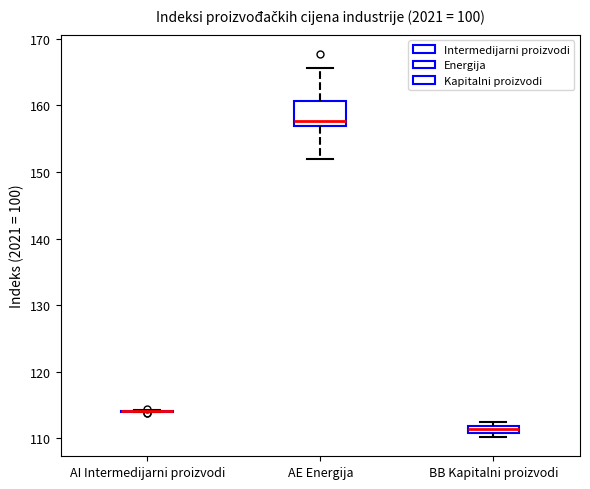

Comparing the boxes themselves (not the whiskers), which one is the tallest?

AE Energija